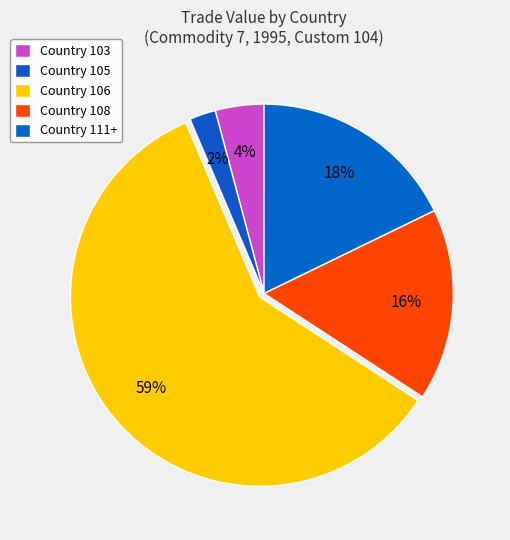

How many slices are in this pie chart?

5